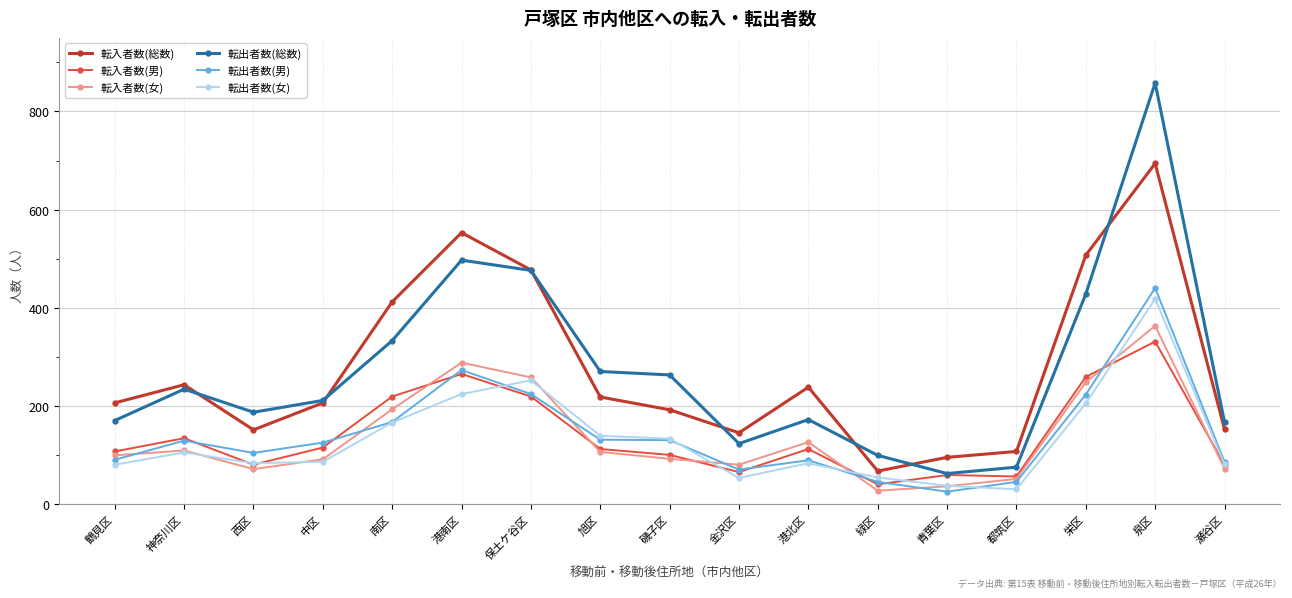

What is the maximum value shown in the chart?

858